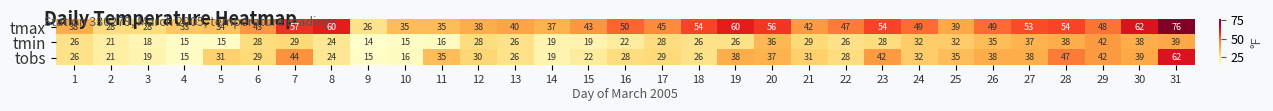

Is it true that tobs equals 66 at 27?

False